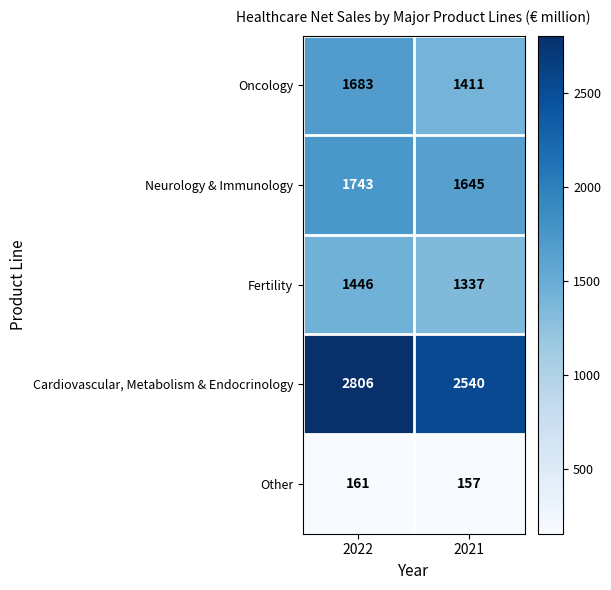

What is the approximate value of Cardiovascular, Metabolism & Endocrinology at 2021, to the nearest 50?

2550